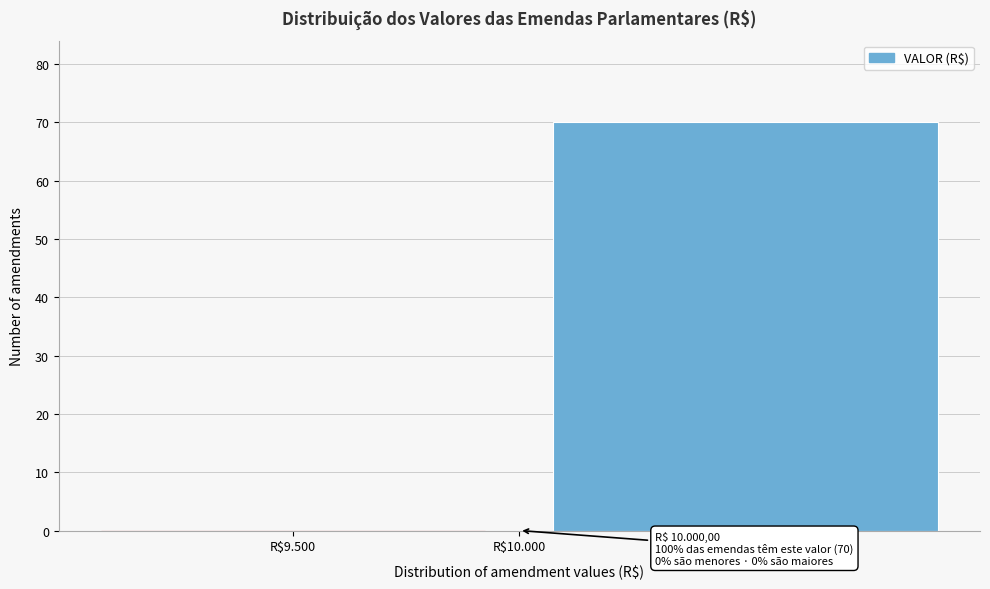

What is the sum of all values?

70